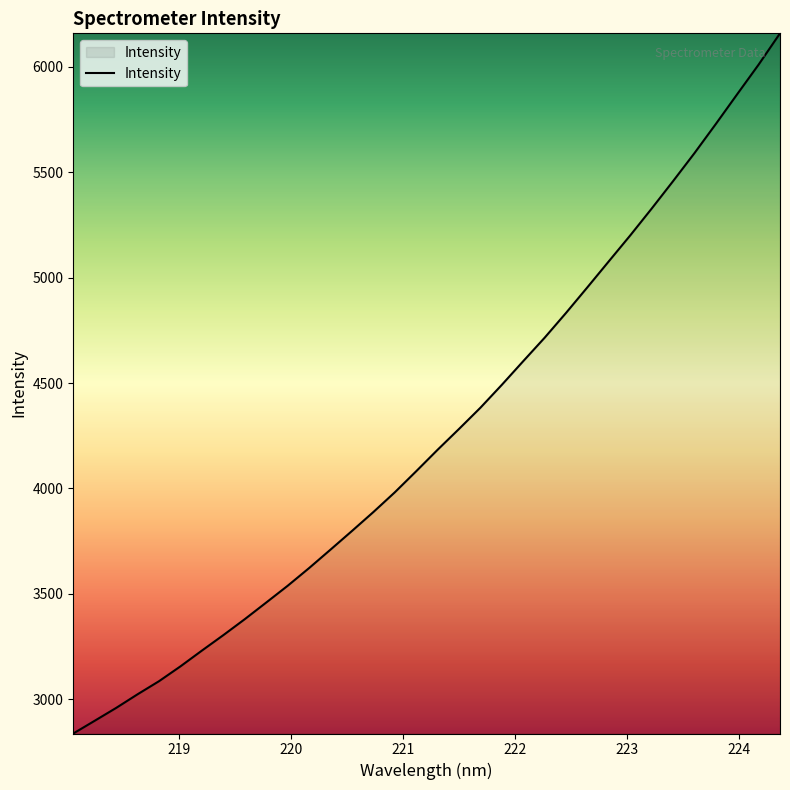

What is the sum of all values?

144819.9